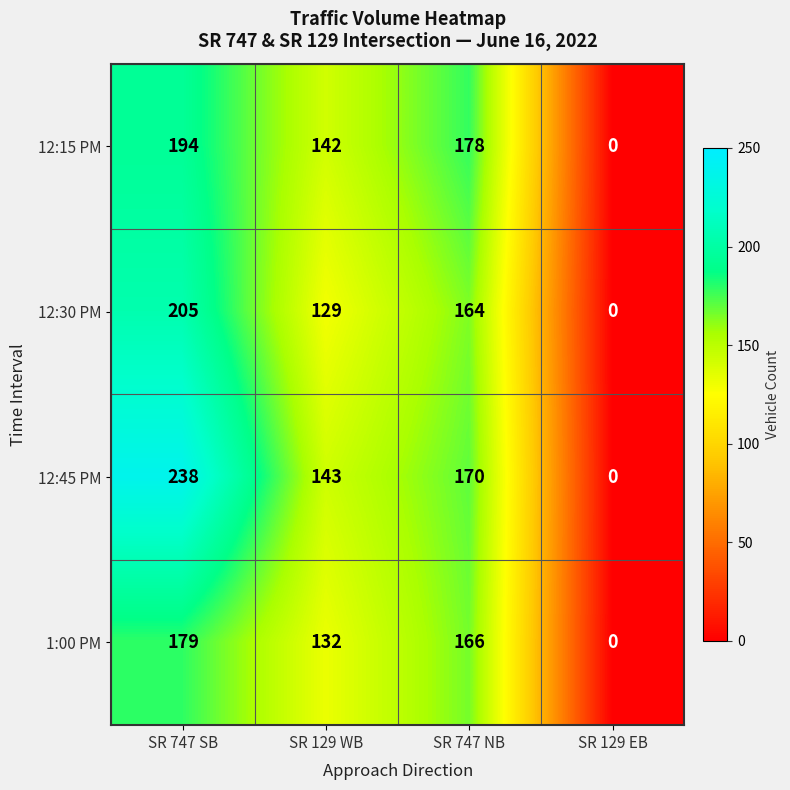

What is the average value of the 12:45 PM series?

138